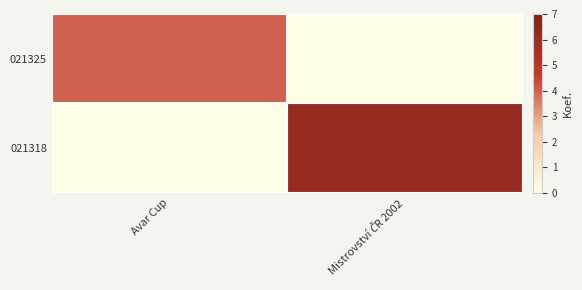

Which category has the lowest value in the 021318 series?

Avar Cup